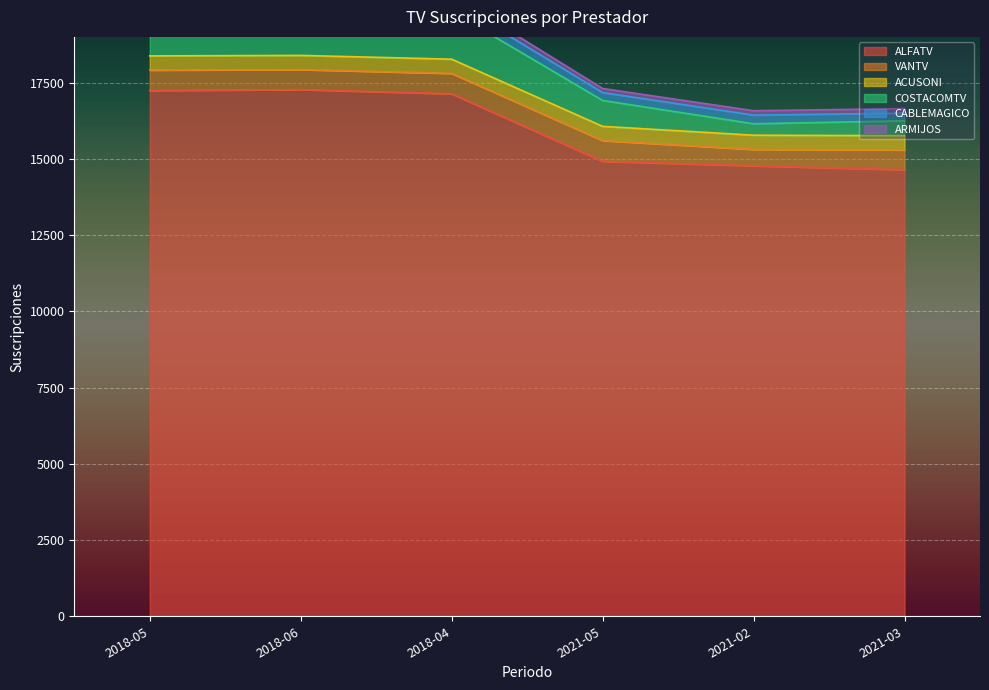

Rank the categories by VANTV value from lowest to highest.

2021-02, 2021-03, 2018-06, 2018-05, 2018-04, 2021-05